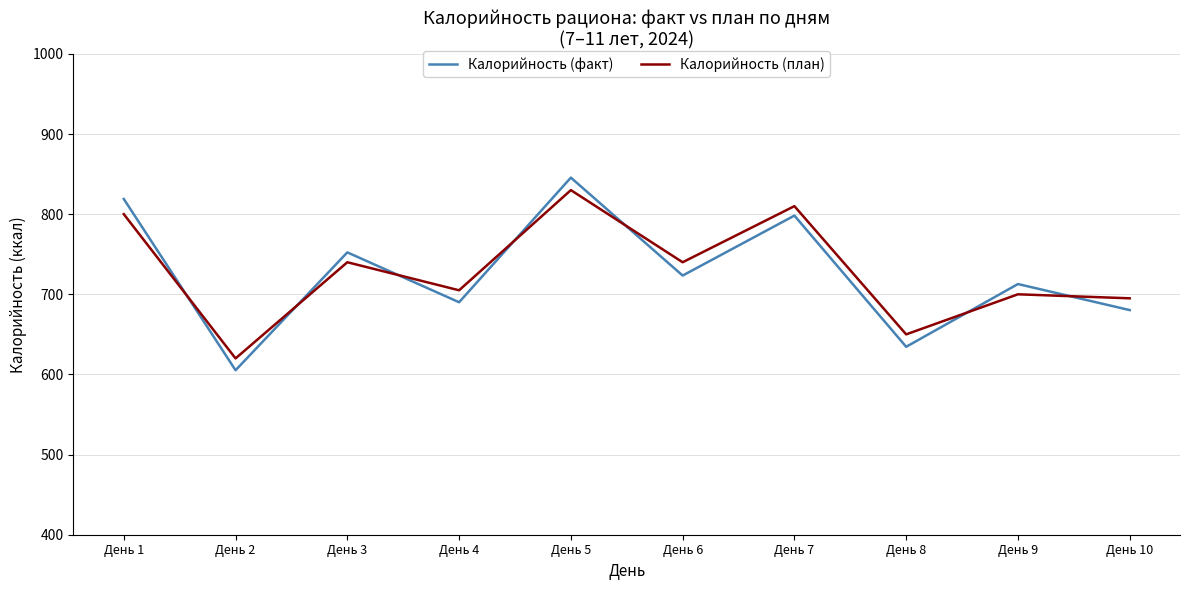

Is it true that Калорийность (план) equals 263.7 at День 1?

False